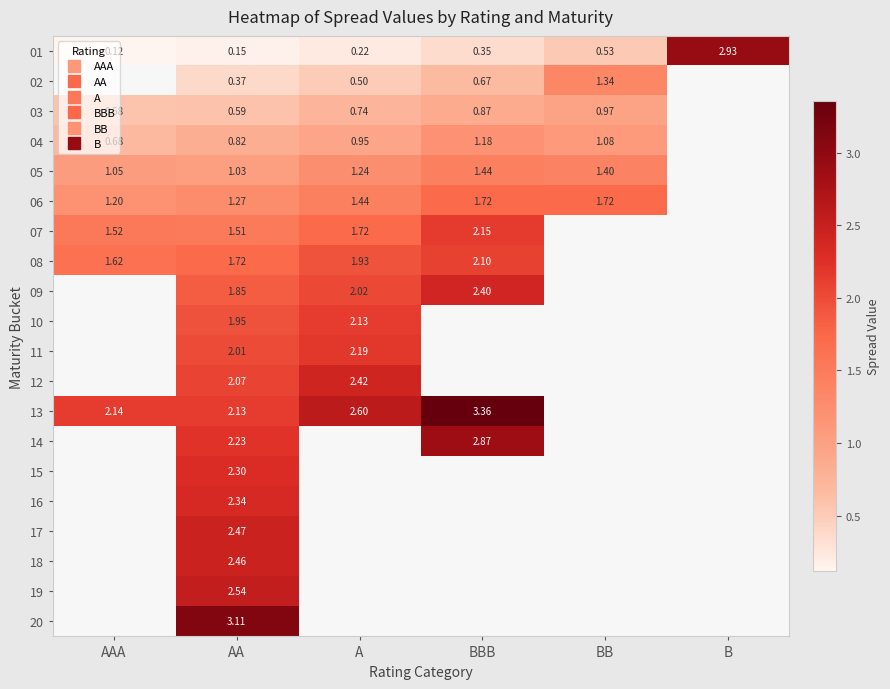

Which series has the largest range (max minus min)?

01